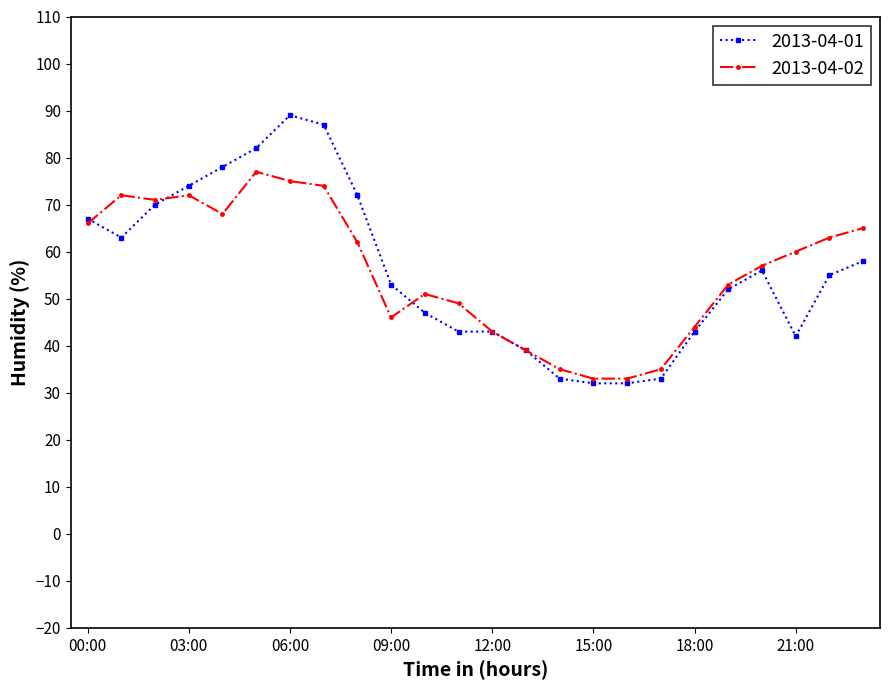

What is the value of the 2013-04-01 point at the 13th from the left?

43